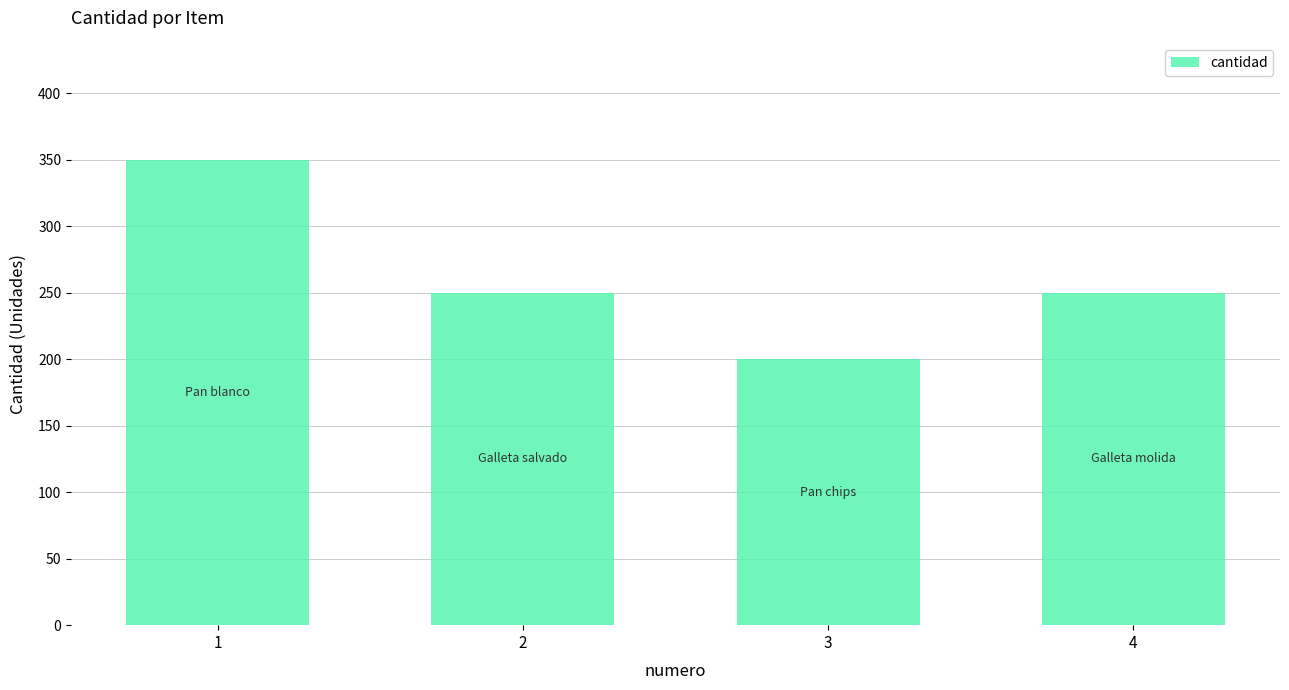

Which label corresponds to the largest value in the chart?

1